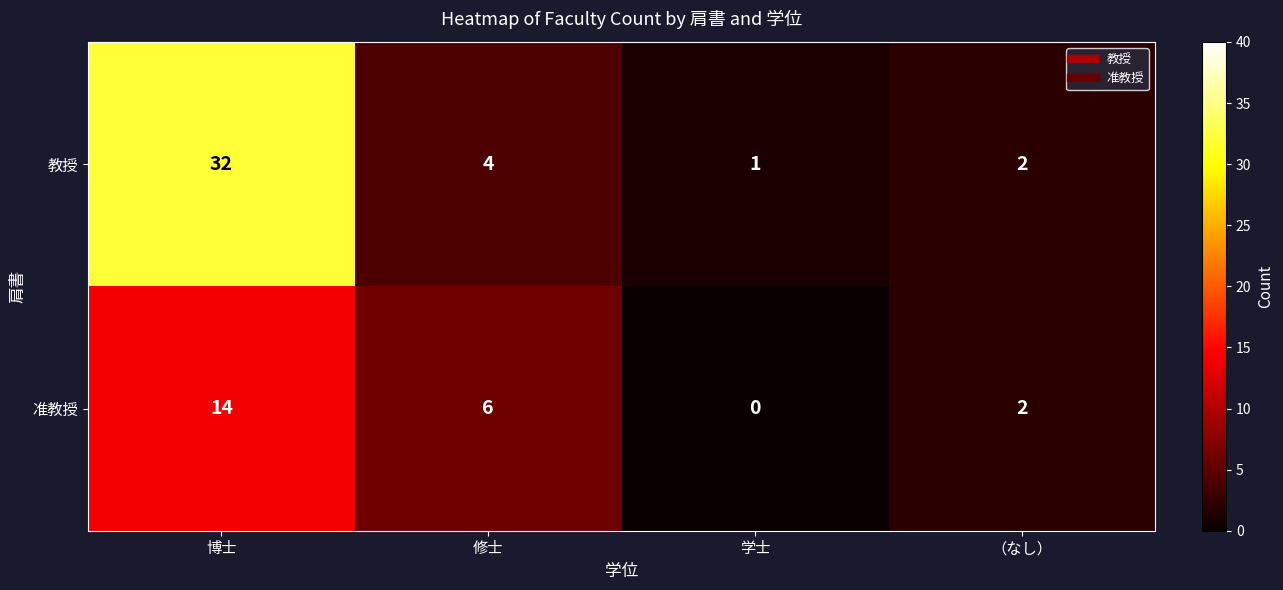

At which label is 教授 closest to 16?

修士